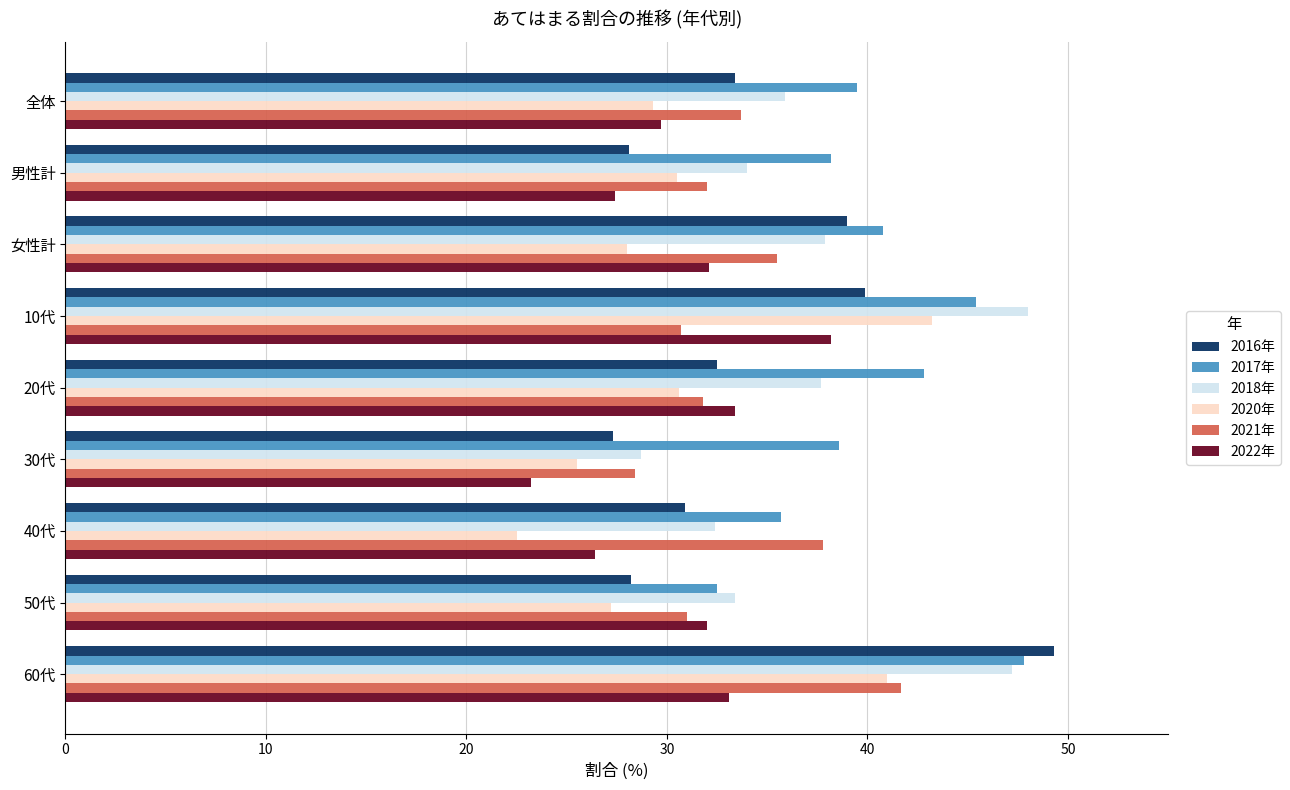

What is the difference between the maximum and minimum values in the 2022年 series?

15.0